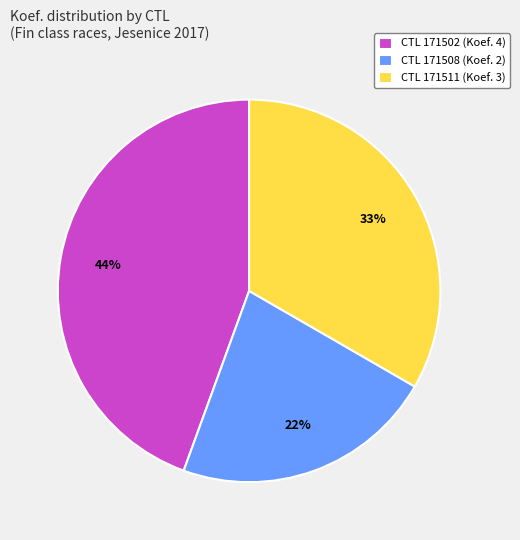

To the nearest percent, what is the difference between the largest and smallest slice percentages?

22%